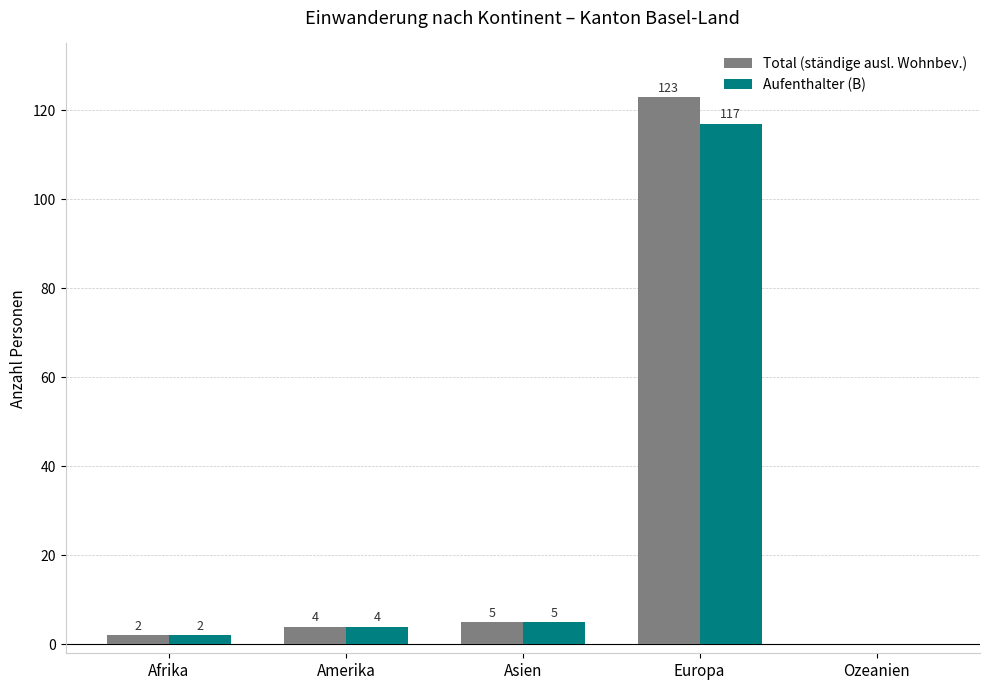

Which category has the highest value in the Aufenthalter (B) series?

Europa